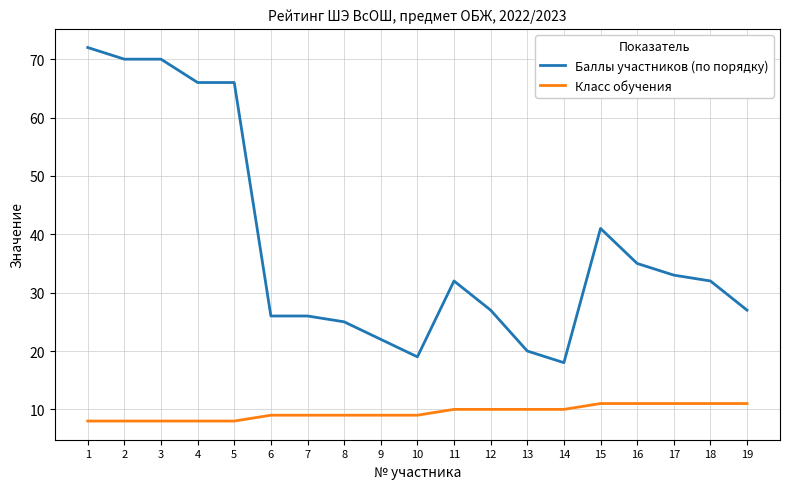

What is the difference between the maximum and minimum values in the Баллы участников (по порядку) series?

54